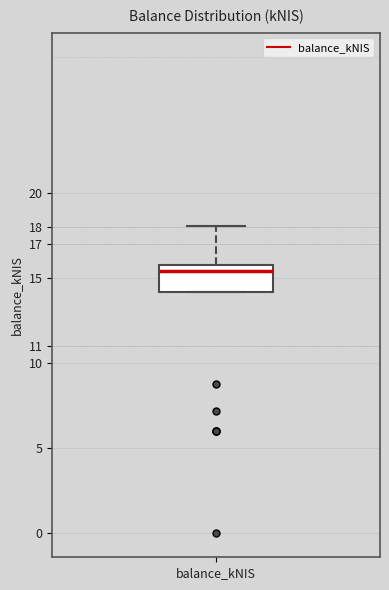

Transcribe this box plot: give where the median line is, the range the box spans, and where the two whiskers end, as read against the y-axis. The values are not printed on the chart, so give them approximately, as read against the axis.

median 15.4, box 14.2 to 15.8, whiskers 14.2 to 18.1